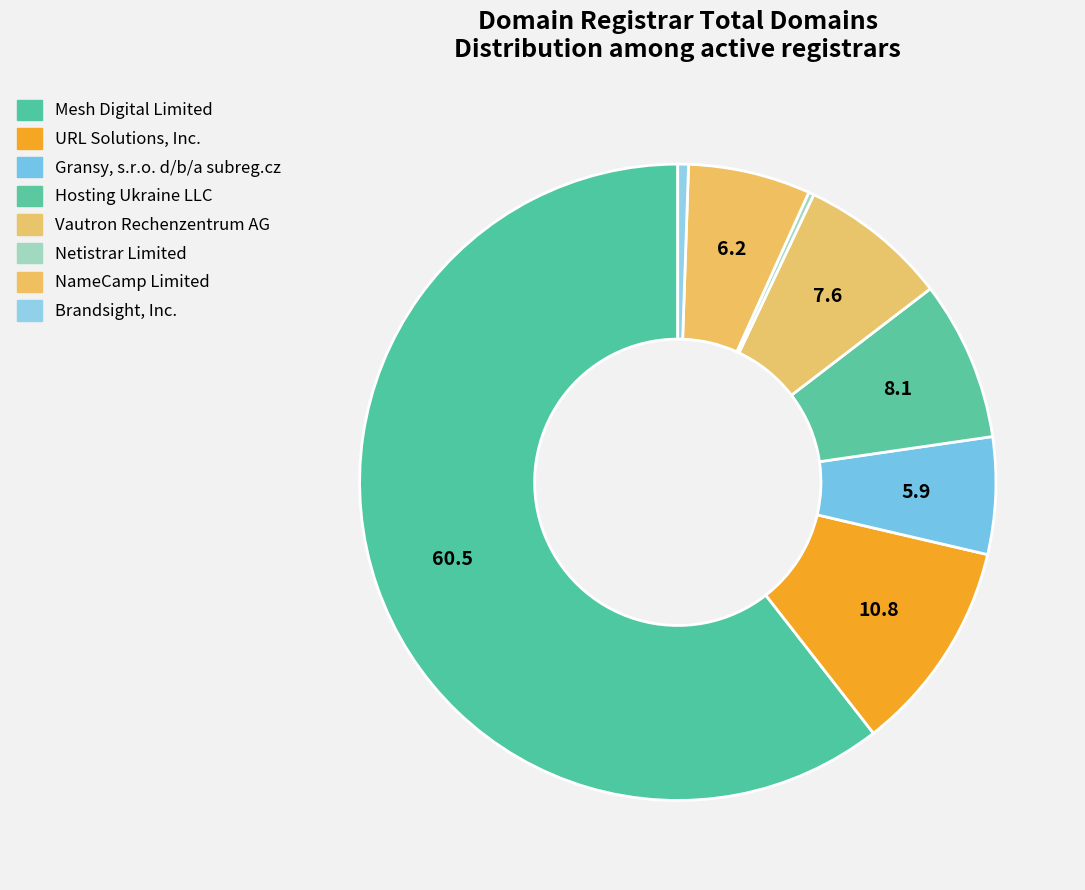

To the nearest percent, what percentage of the pie is Vautron Rechenzentrum AG?

8%